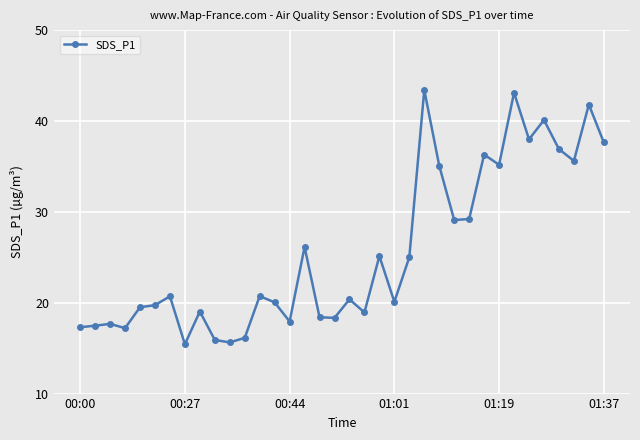

What is the sum of all values?

924.1